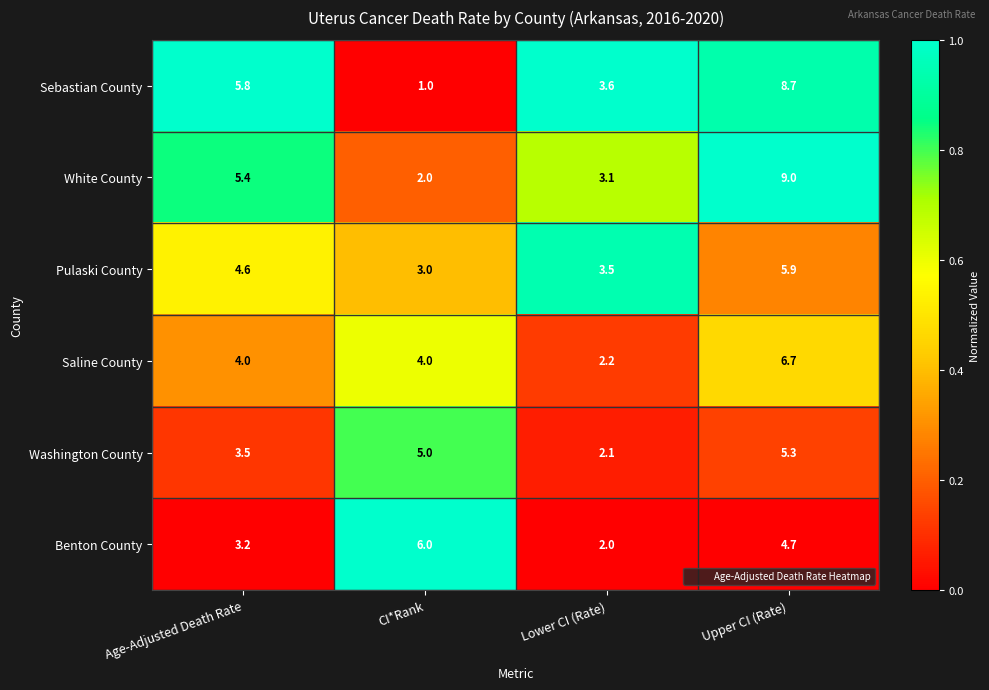

Reading left to right, list all the values displayed in this chart.

Sebastian County: Age-Adjusted Death Rate=5.8	CI*Rank=1.0	Lower CI (Rate)=3.6	Upper CI (Rate)=8.7
White County: Age-Adjusted Death Rate=5.4	CI*Rank=2.0	Lower CI (Rate)=3.1	Upper CI (Rate)=9.0
Pulaski County: Age-Adjusted Death Rate=4.6	CI*Rank=3.0	Lower CI (Rate)=3.5	Upper CI (Rate)=5.9
Saline County: Age-Adjusted Death Rate=4.0	CI*Rank=4.0	Lower CI (Rate)=2.2	Upper CI (Rate)=6.7
Washington County: Age-Adjusted Death Rate=3.5	CI*Rank=5.0	Lower CI (Rate)=2.1	Upper CI (Rate)=5.3
Benton County: Age-Adjusted Death Rate=3.2	CI*Rank=6.0	Lower CI (Rate)=2.0	Upper CI (Rate)=4.7